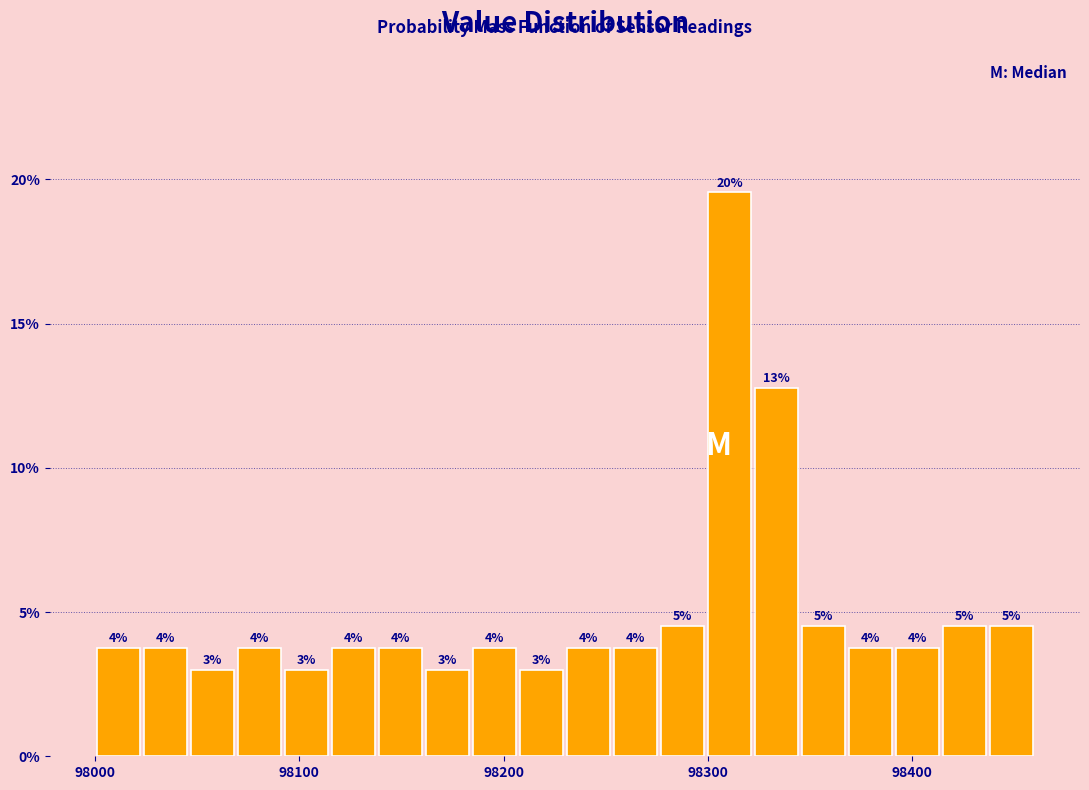

Read against the x-axis, roughly where is the centre of the tallest bar?

98310